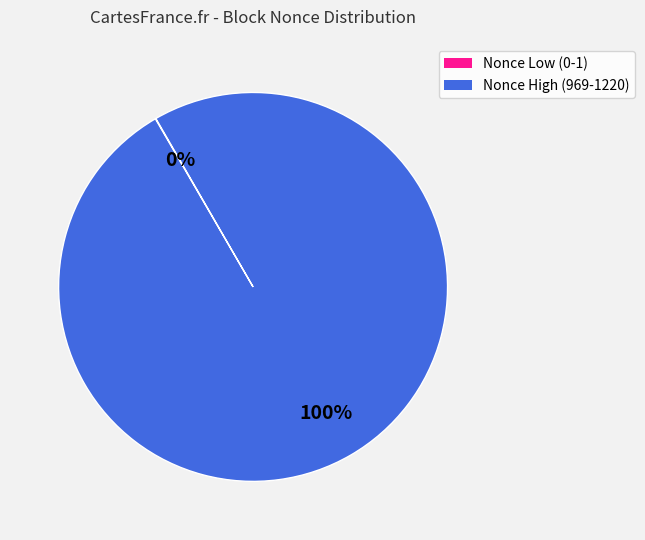

Does any single category account for the majority?

Yes